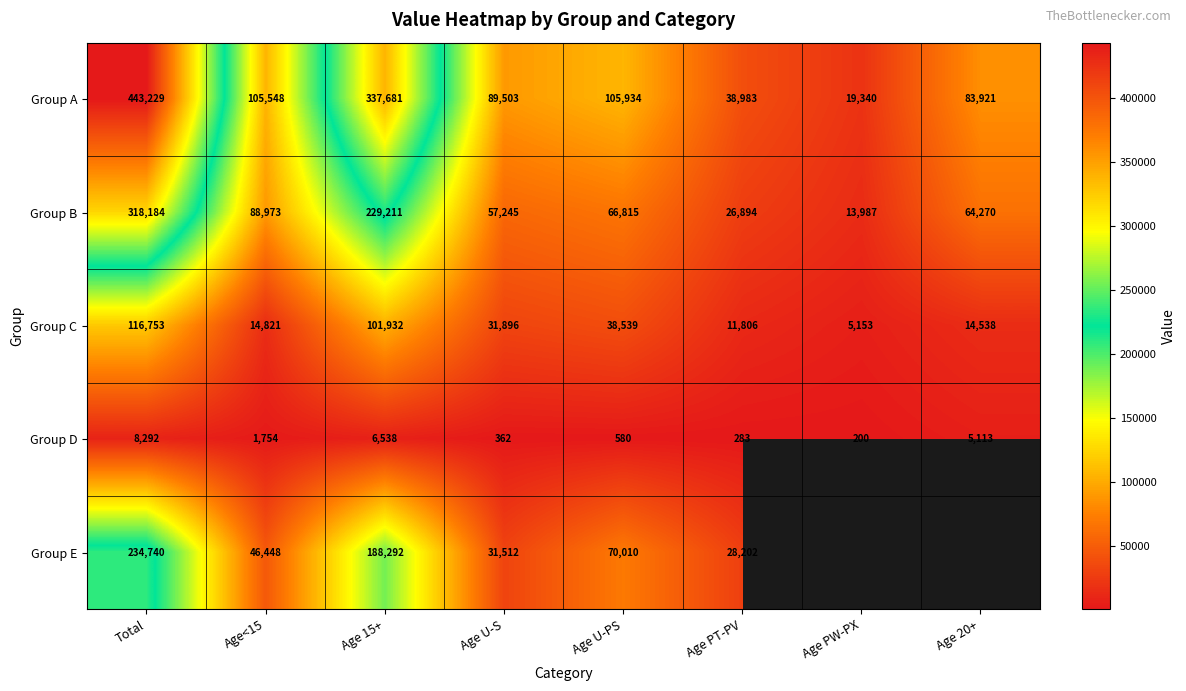

The Group B series shows 64270 at Age 20+. True or false?

True